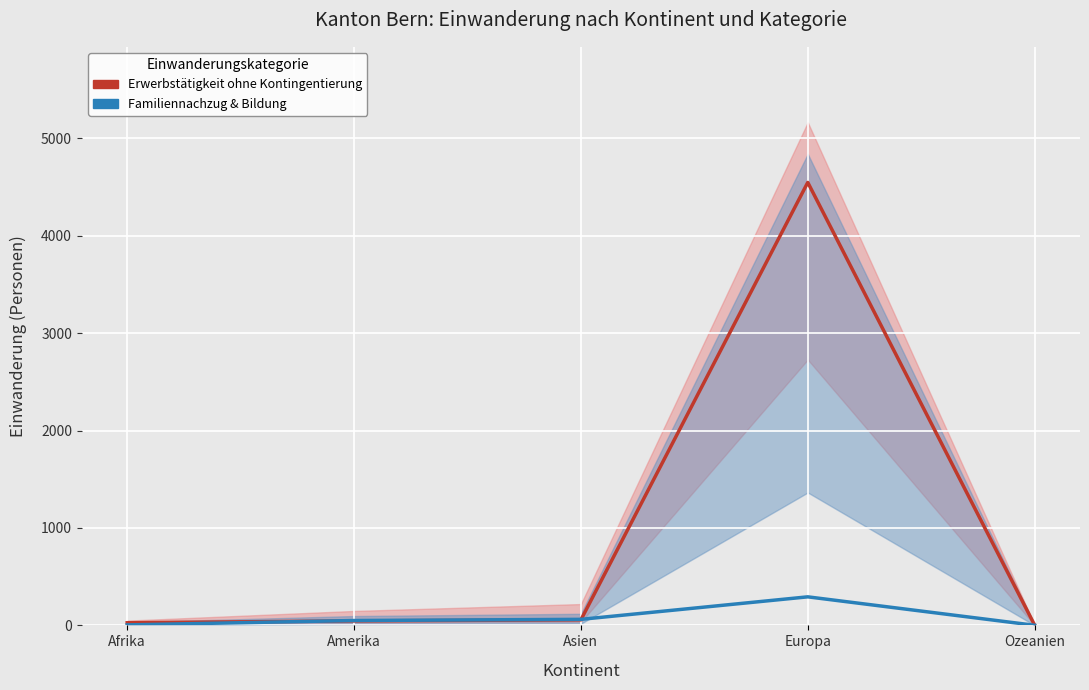

True or false: Erwerbstätigkeit ohne Kontingentierung and Familiennachzug & Bildung intersect in this chart.

True